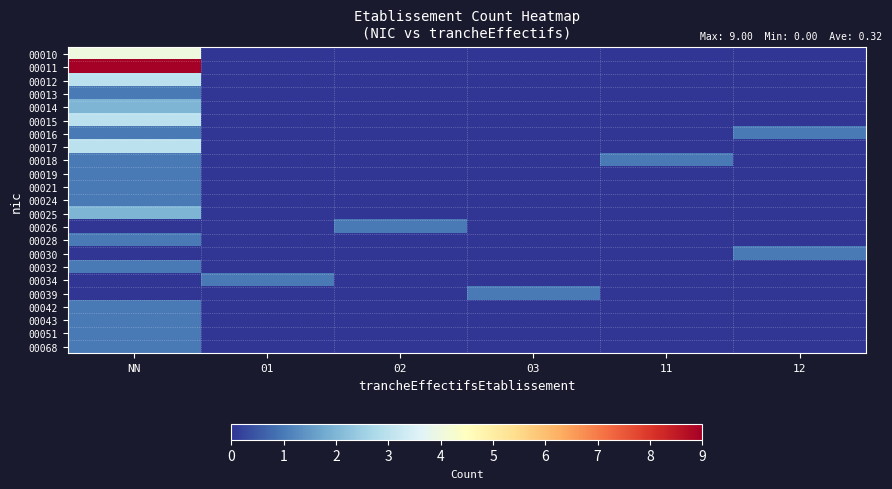

Between NN and 02, which is larger?

NN